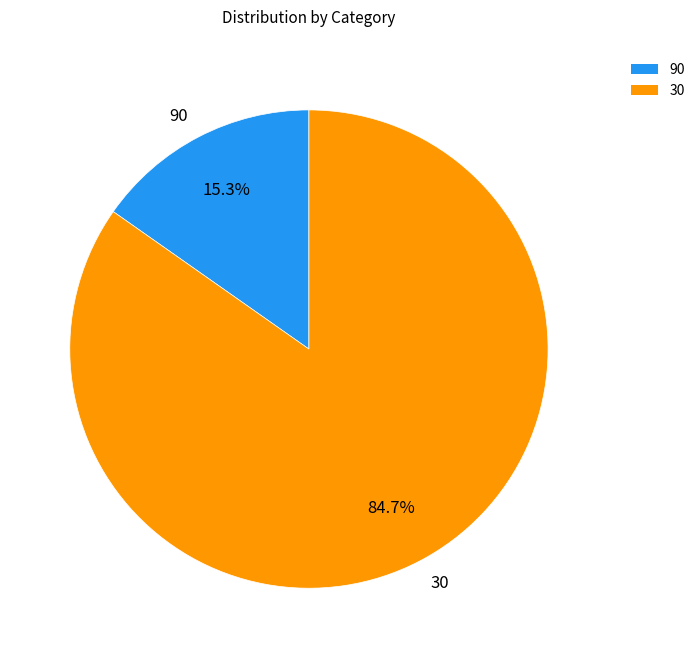

To the nearest percent, what percentage of the pie is 90?

15%